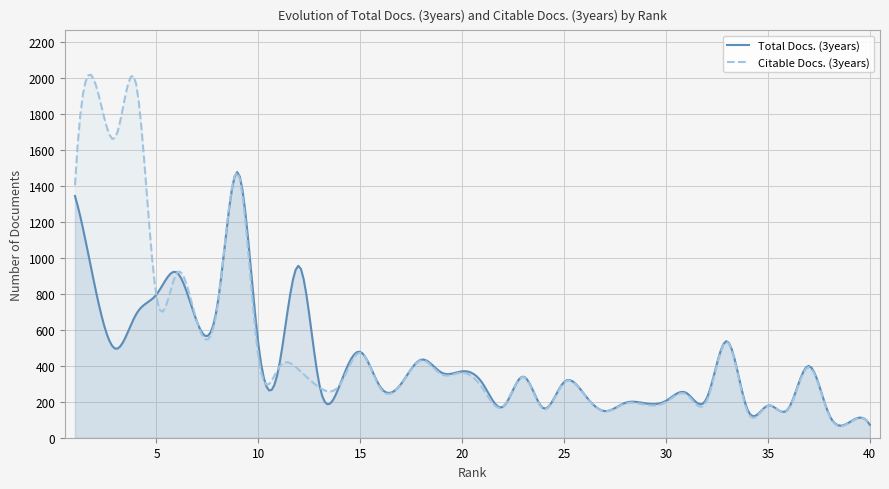

What is the difference between the highest and lowest values at 6?

2